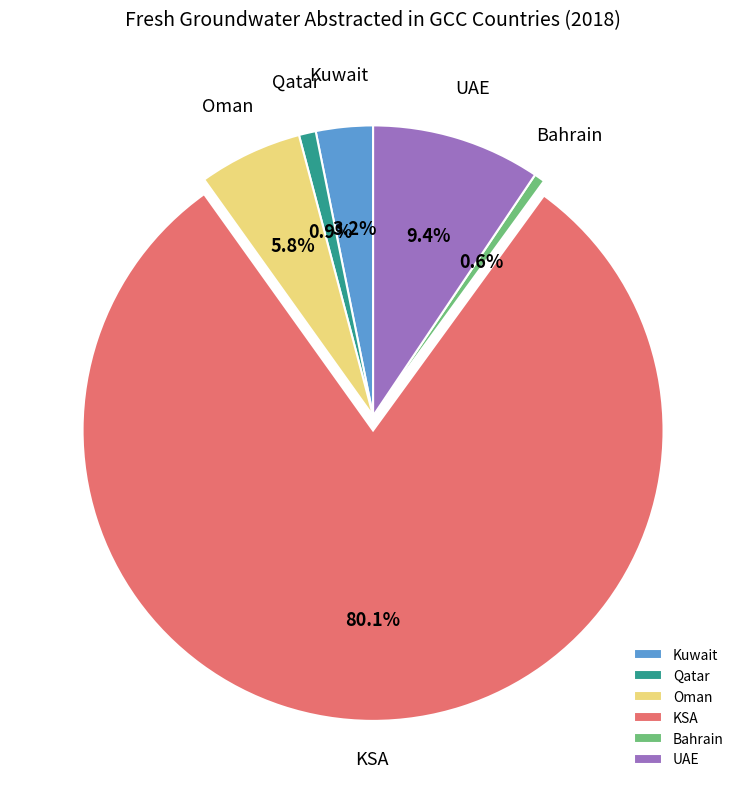

Which has a higher value, Qatar or KSA?

KSA